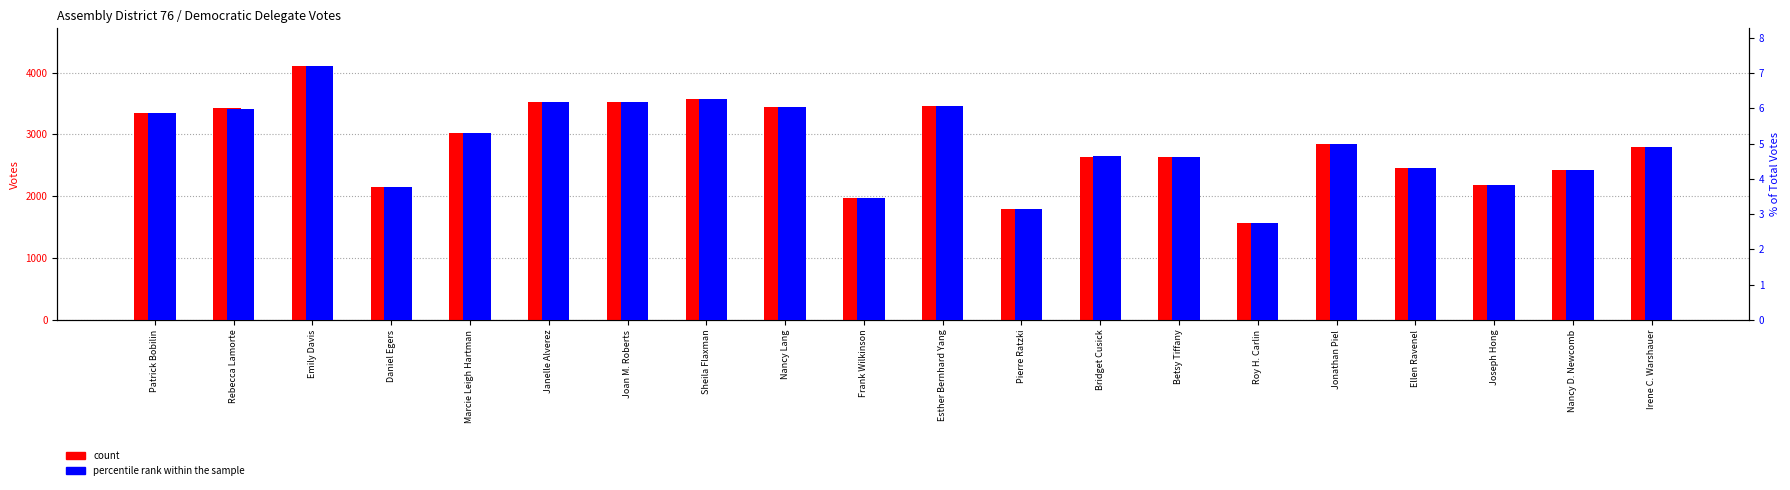

Between Rebecca Lamorte and Pierre Ratzki, which is larger?

Rebecca Lamorte